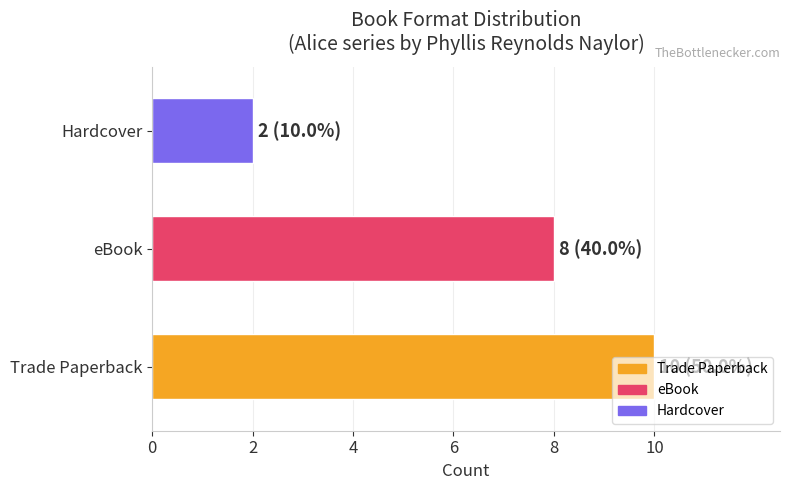

How many bars are there in total?

3